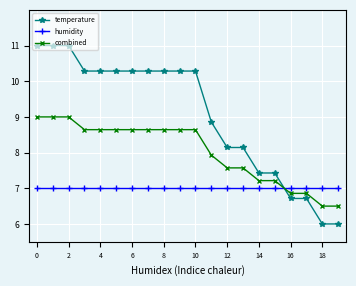

Which series has the largest total across all categories?

temperature